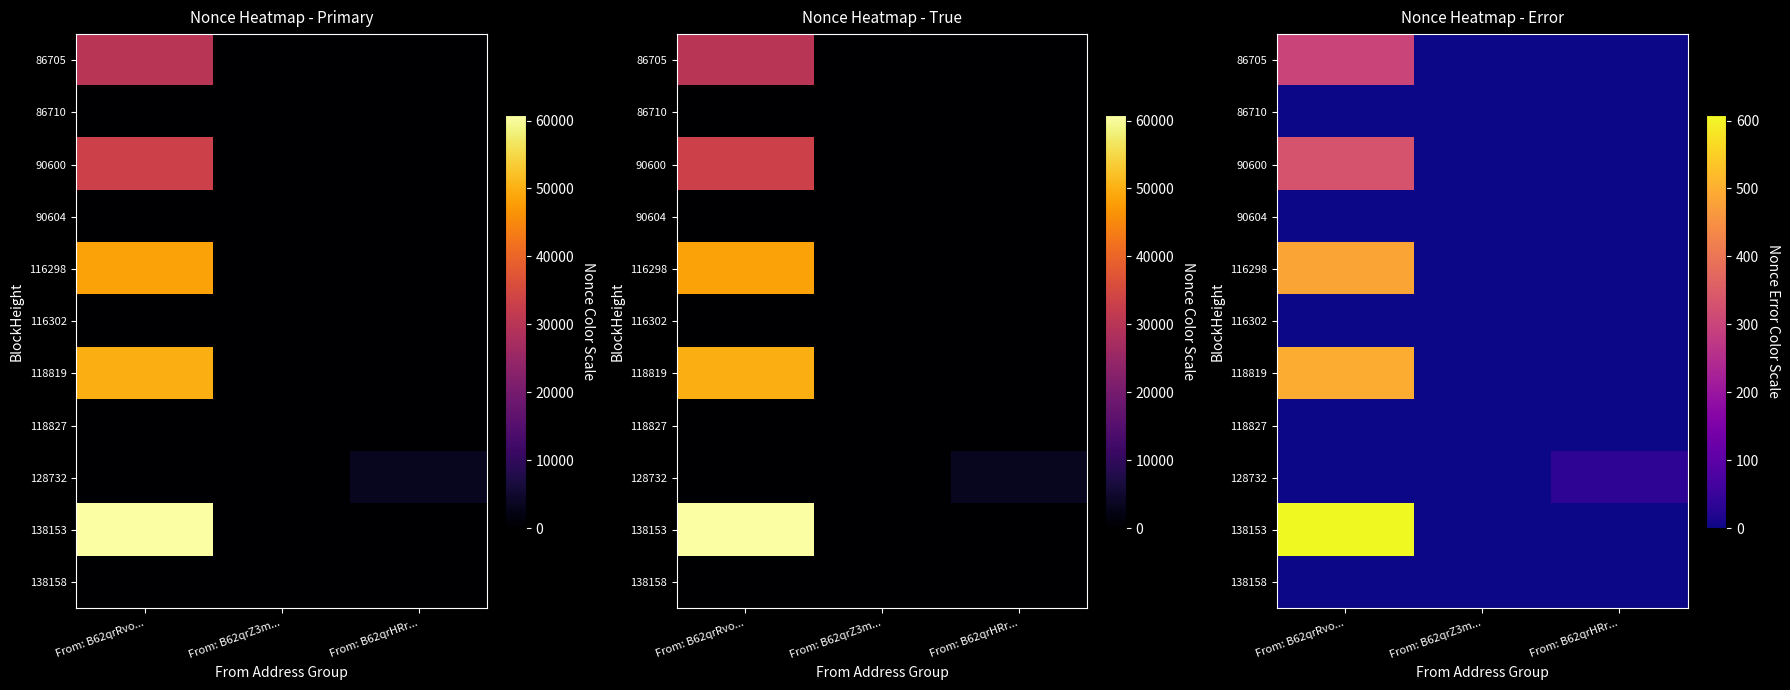

Which label corresponds to the smallest value in the chart?

From: B62qrZ3m...